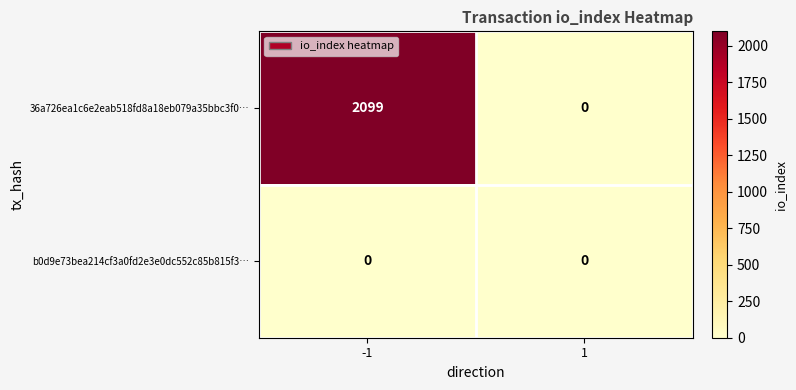

List the series in order of their peak value, highest first.

36a726ea1c6e2eab518fd8a18eb079a35bbc3f0…, b0d9e73bea214cf3a0fd2e3e0dc552c85b815f3…